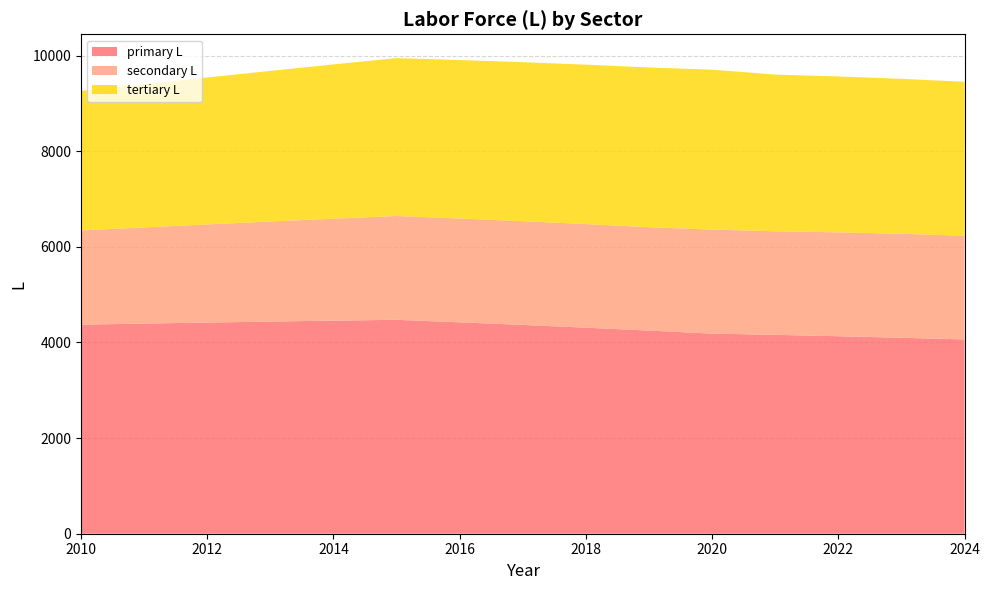

Reading right to left, list all the values displayed in this chart.

primary L: 2024=4064.0	2023=4098.8	2022=4130.9	2021=4159.8	2020=4185.4	2019=4248.8	2018=4309.2	2017=4366.8	2016=4421.7	2015=4474.3	2014=4456.7	2013=4437.4	2012=4416.7	2011=4395.1	2010=4372.9
secondary L: 2024=2170.0	2023=2174.1	2022=2172.8	2021=2166.1	2020=2176.9	2019=2163.3	2018=2167.5	2017=2170.2	2016=2171.5	2015=2171.7	2014=2132.8	2013=2093.1	2012=2053.0	2011=2012.5	2010=1971.9
tertiary L: 2024=3219.1	2023=3241.6	2022=3260.9	2021=3277.0	2020=3343.3	2019=3339.8	2018=3333.7	2017=3325.2	2016=3314.6	2015=3302.3	2014=3226.7	2013=3150.0	2012=3072.5	2011=2994.7	2010=2916.7